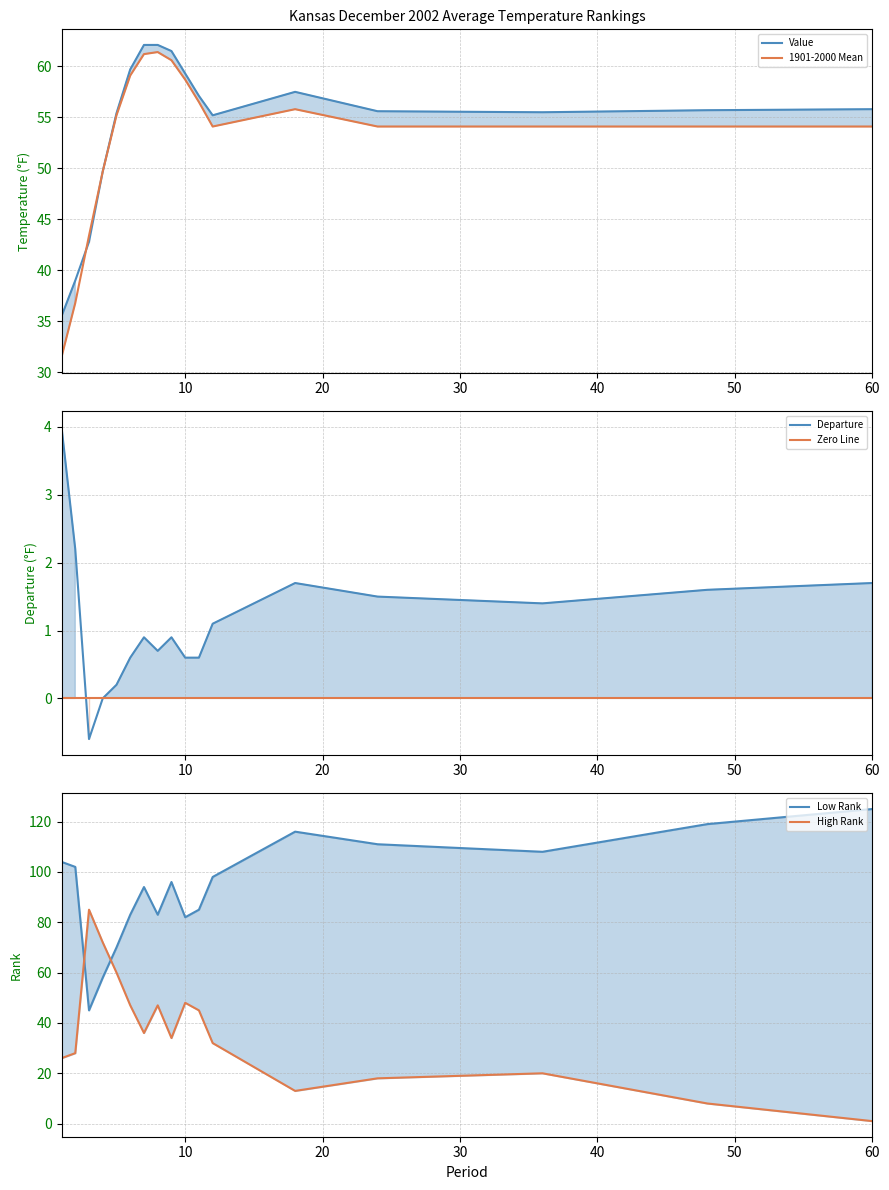

Reading left to right, what are all the values shown in this chart?

Value: 1=35.5	2=39.0	3=42.8	4=49.7	5=55.4	6=59.7	7=62.1	8=62.1	9=61.5	10=59.3	11=57.1	12=55.2	18=57.5	24=55.6	36=55.5	48=55.7	60=55.8
1901-2000 Mean: 1=31.5	2=36.8	3=43.4	4=49.7	5=55.2	6=59.1	7=61.2	8=61.4	9=60.6	10=58.7	11=56.5	12=54.1	18=55.8	24=54.1	36=54.1	48=54.1	60=54.1
Departure: 1=4.0	2=2.2	3=-0.6	4=0.0	5=0.2	6=0.6	7=0.9	8=0.7	9=0.9	10=0.6	11=0.6	12=1.1	18=1.7	24=1.5	36=1.4	48=1.6	60=1.7
Low Rank: 1=104.0	2=102.0	3=45.0	4=58.0	5=70.0	6=83.0	7=94.0	8=83.0	9=96.0	10=82.0	11=85.0	12=98.0	18=116.0	24=111.0	36=108.0	48=119.0	60=125.0
High Rank: 1=26.0	2=28.0	3=85.0	4=72.0	5=60.0	6=47.0	7=36.0	8=47.0	9=34.0	10=48.0	11=45.0	12=32.0	18=13.0	24=18.0	36=20.0	48=8.0	60=1.0